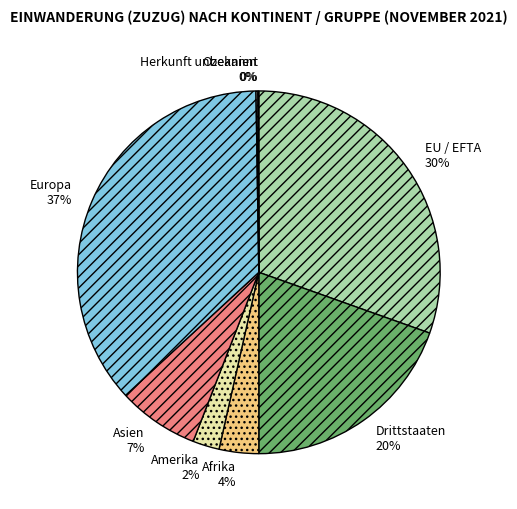

To the nearest percent, what percentage of the pie is Drittstaaten?

20%